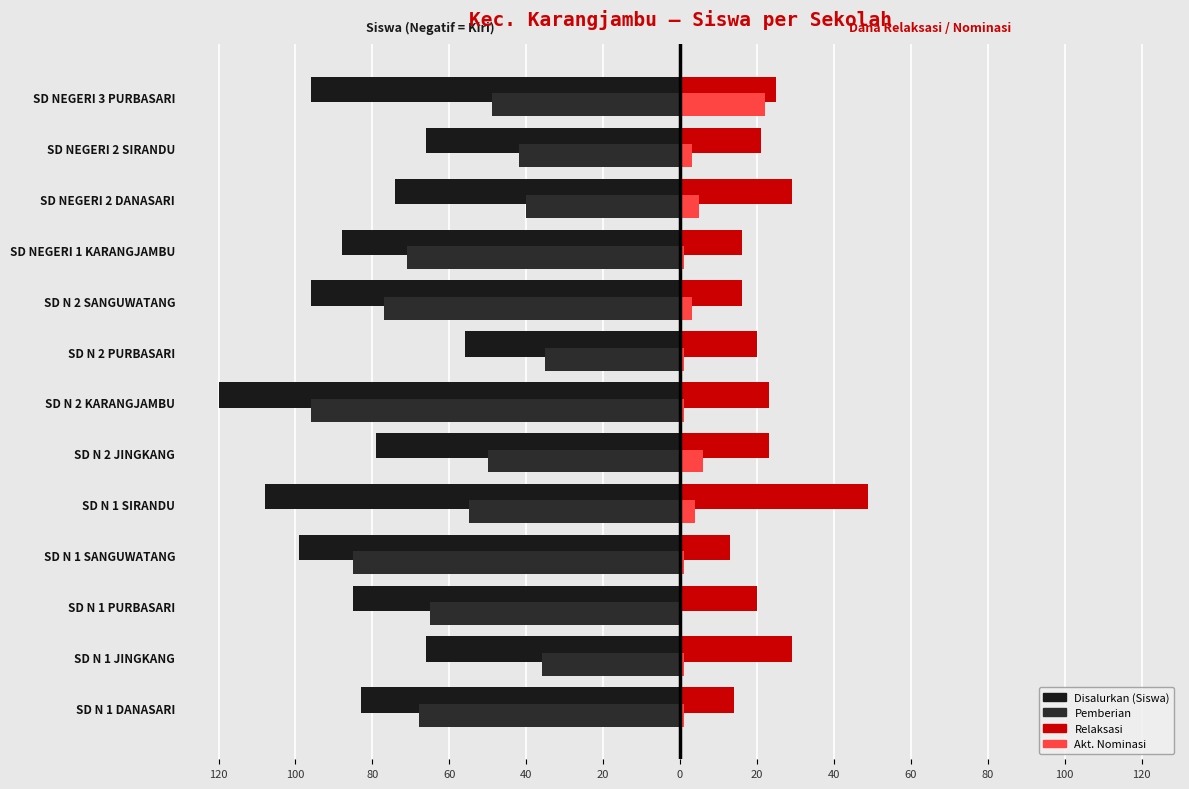

Reading right to left, list all the values displayed in this chart.

Disalurkan (Siswa): -96	-66	-74	-88	-96	-56	-120	-79	-108	-99	-85	-66	-83
Pemberian: -49	-42	-40	-71	-77	-35	-96	-50	-55	-85	-65	-36	-68
Relaksasi: 25	21	29	16	16	20	23	23	49	13	20	29	14
Akt. Nominasi: 22	3	5	1	3	1	1	6	4	1	0	1	1